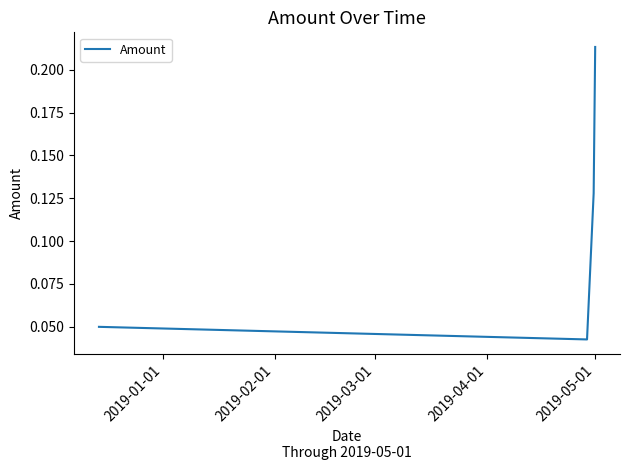

Count the values in the range 0 to 1.

4